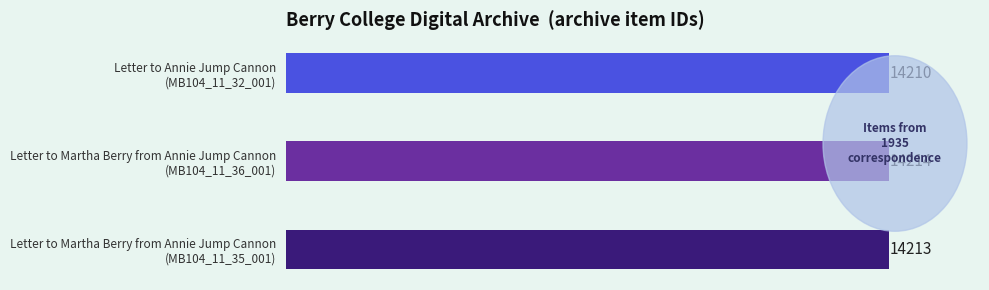

Reading top to bottom, extract all data points from this chart.

14210	14214	14213